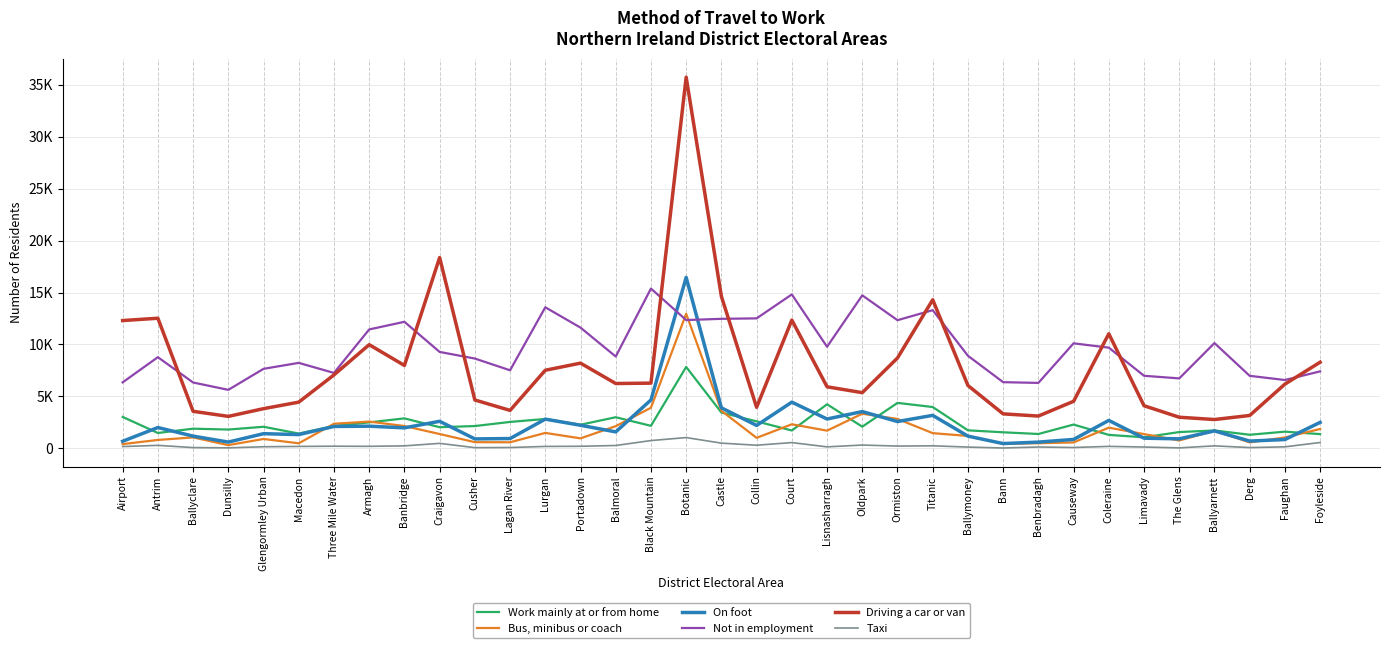

What is the sum of all Driving a car or van values?

275898